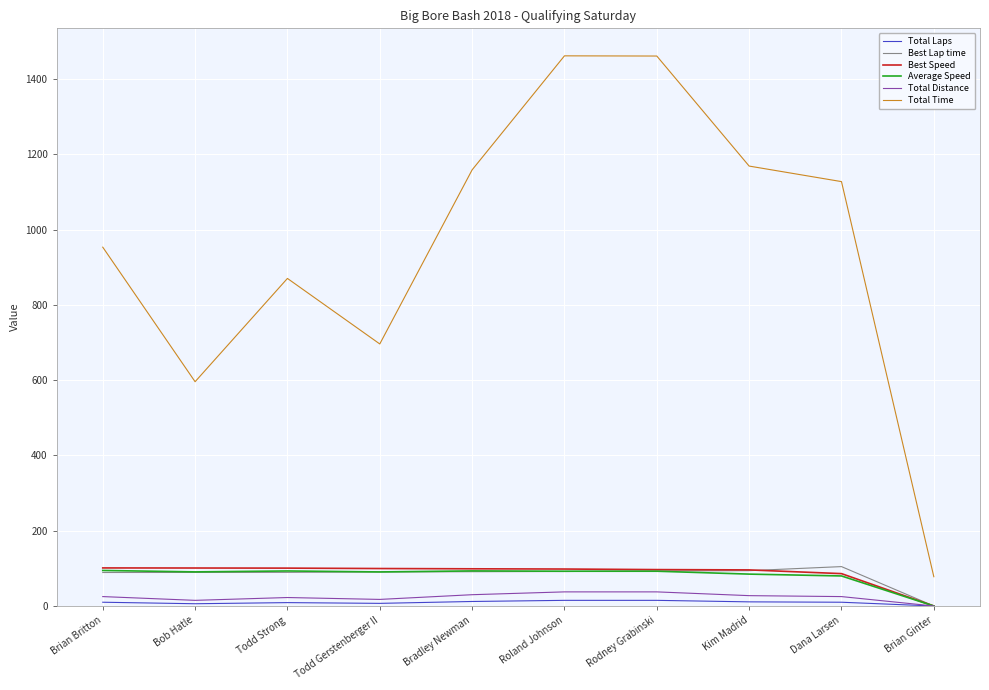

Is it true that Average Speed equals 90.6 at Bob Hatle?

True